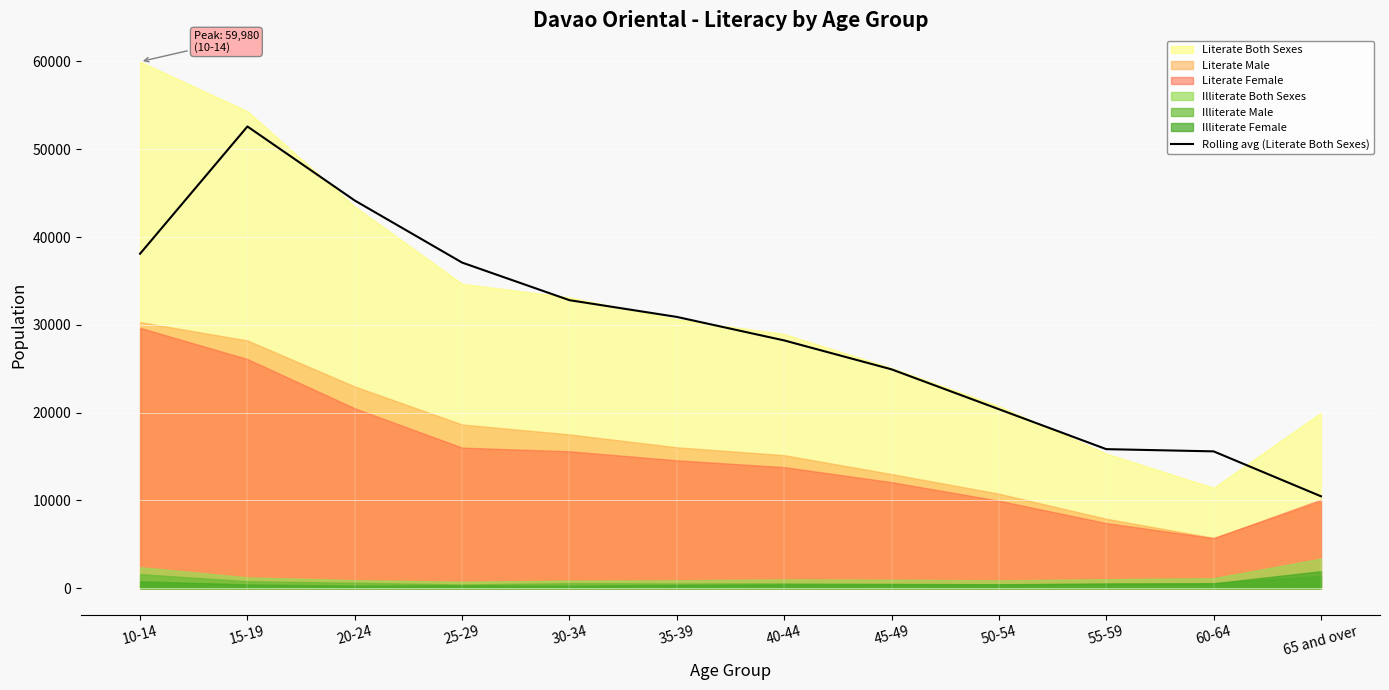

Between 10-14 and 15-19, which is larger?

15-19